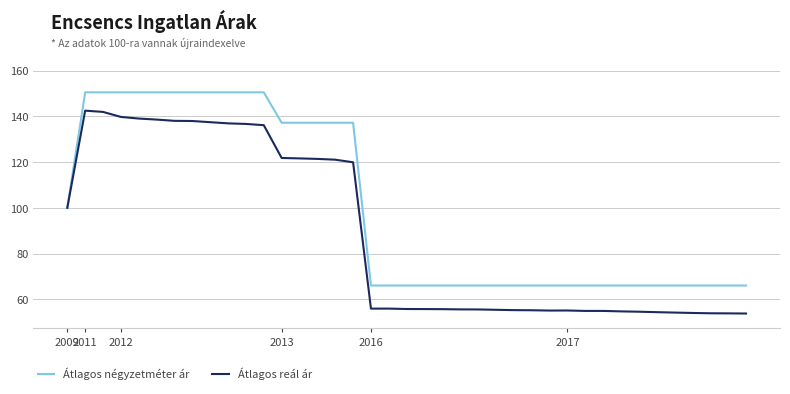

What is the greatest value displayed?

150.5